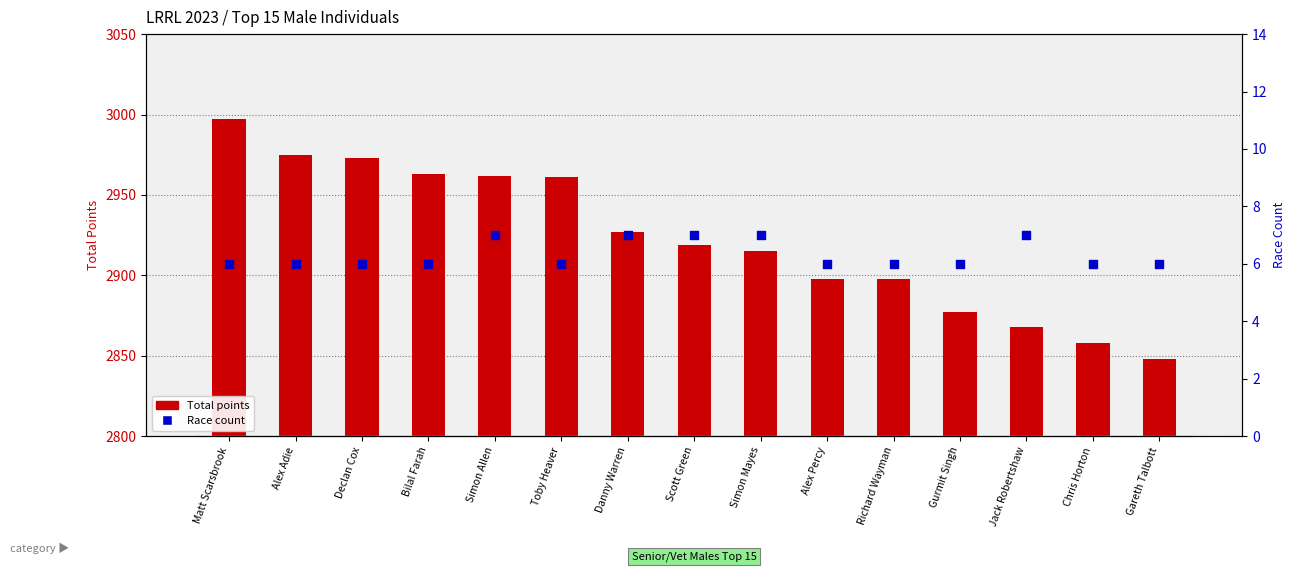

What is the total value across all series at Gurmit Singh?

2883